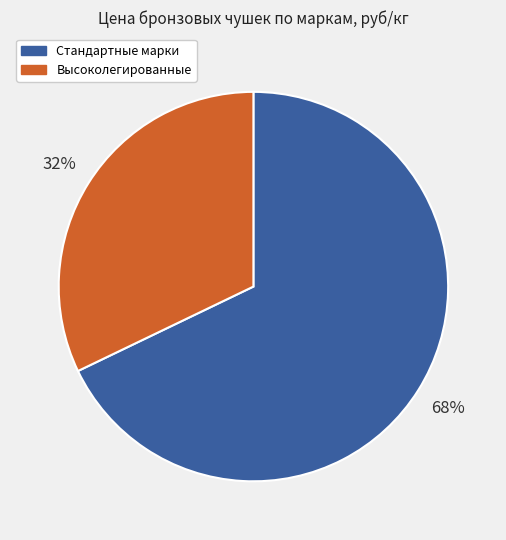

To the nearest percent, what is the average slice percentage?

50%